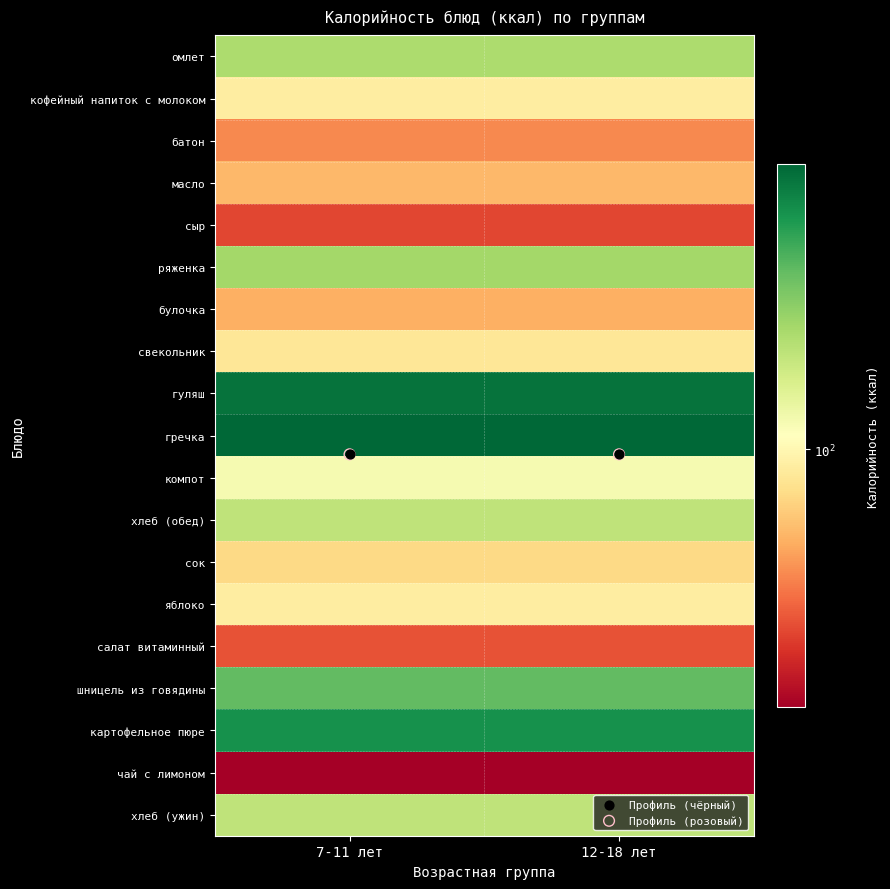

Reading left to right, transcribe all the data shown in this chart.

омлет: 7-11 лет=148	12-18 лет=148
кофейный напиток с молоком: 7-11 лет=94	12-18 лет=94
батон: 7-11 лет=65	12-18 лет=65
масло: 7-11 лет=75	12-18 лет=75
сыр: 7-11 лет=53	12-18 лет=53
ряженка: 7-11 лет=153	12-18 лет=153
булочка: 7-11 лет=73	12-18 лет=73
свекольник: 7-11 лет=91	12-18 лет=91
гуляш: 7-11 лет=256	12-18 лет=256
гречка: 7-11 лет=268	12-18 лет=268
компот: 7-11 лет=110	12-18 лет=110
хлеб (обед): 7-11 лет=139	12-18 лет=139
сок: 7-11 лет=85	12-18 лет=85
яблоко: 7-11 лет=94	12-18 лет=94
салат витаминный: 7-11 лет=55	12-18 лет=55
шницель из говядины: 7-11 лет=185	12-18 лет=185
картофельное пюре: 7-11 лет=227	12-18 лет=227
чай с лимоном: 7-11 лет=41	12-18 лет=41
хлеб (ужин): 7-11 лет=139	12-18 лет=139